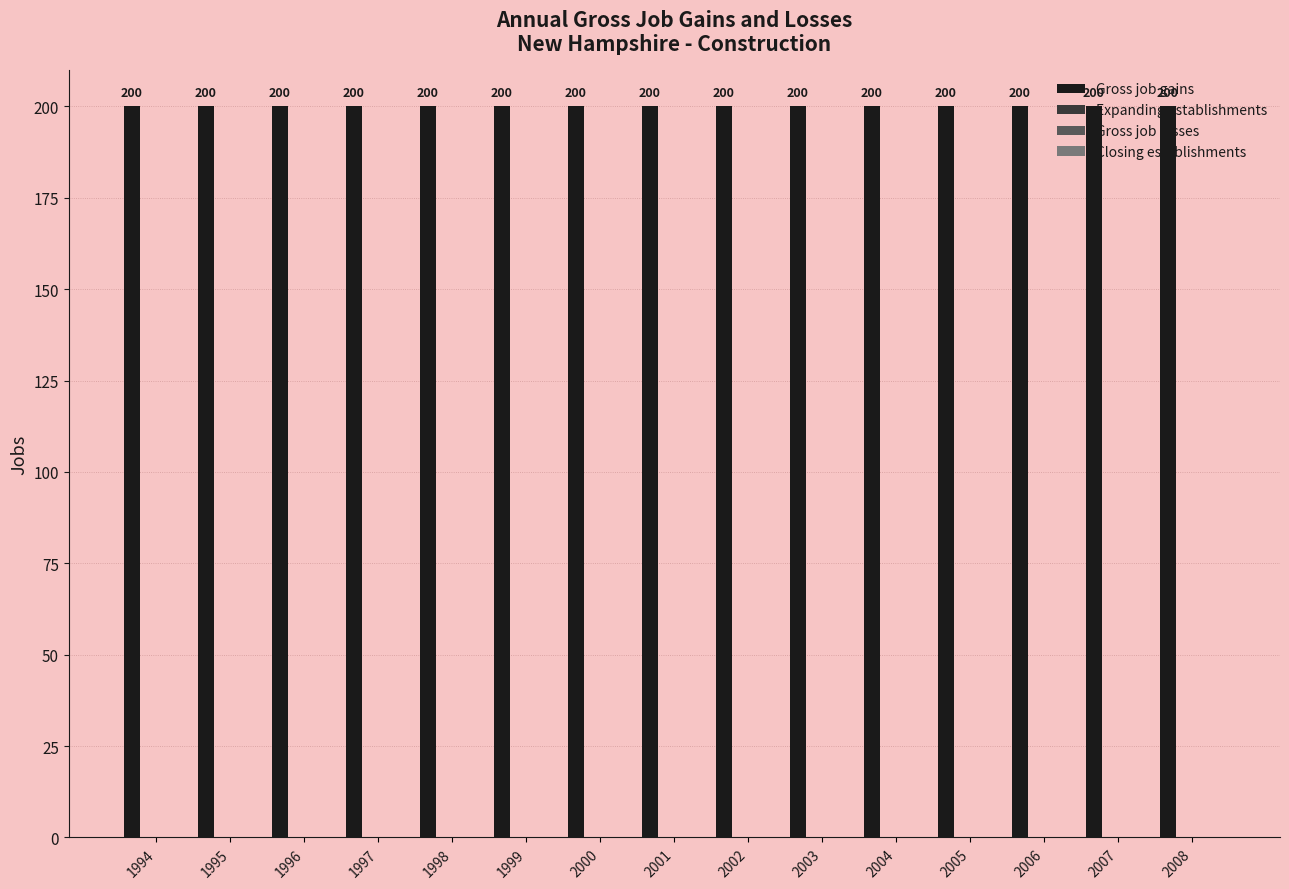

Does the chart contain stacked bars?

No